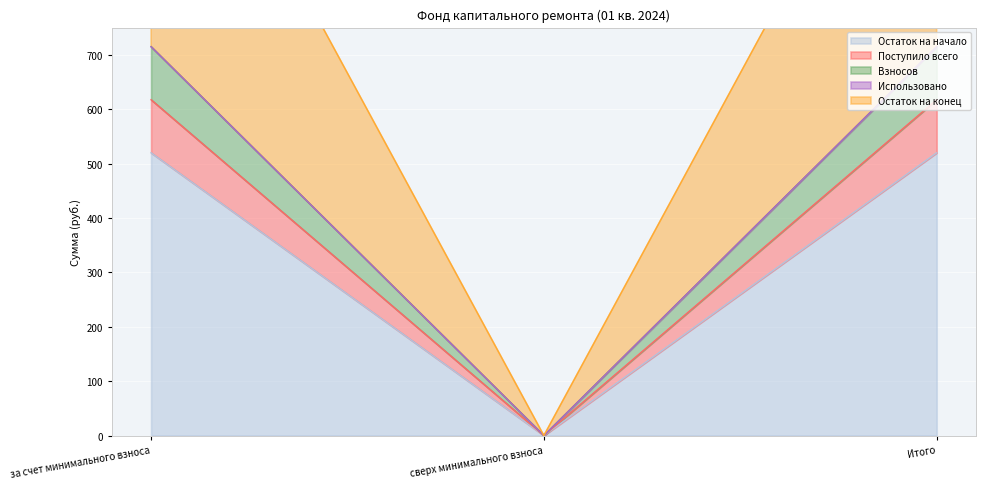

What is the sum of all Остаток на начало values?

1039.7